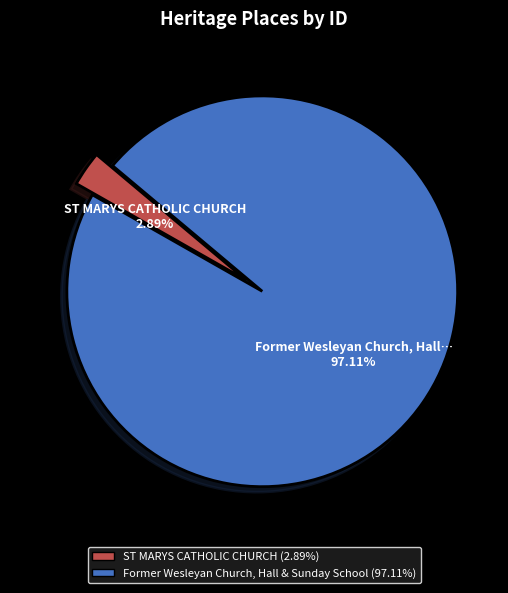

Does any single category account for the majority?

Yes